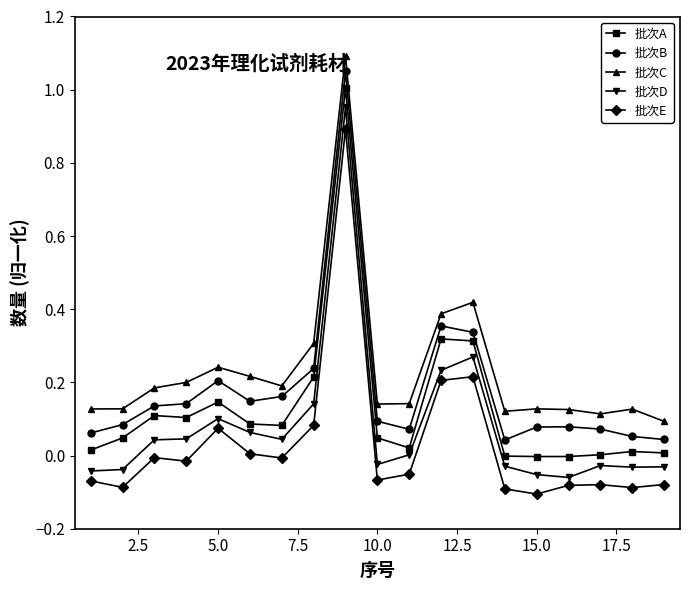

List the series in order of their overall mean, lowest first.

批次E, 批次D, 批次A, 批次B, 批次C